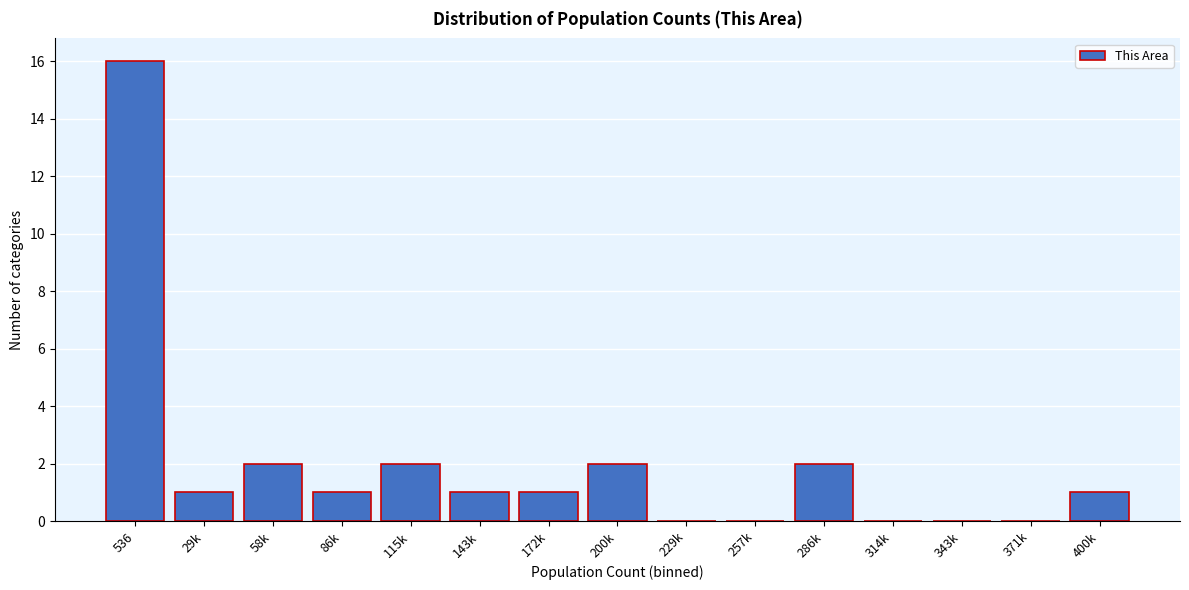

Reading right to left, extract all data points from this chart.

400k=1	371k=0	343k=0	314k=0	286k=2	257k=0	229k=0	200k=2	172k=1	143k=1	115k=2	86k=1	58k=2	29k=1	536=16